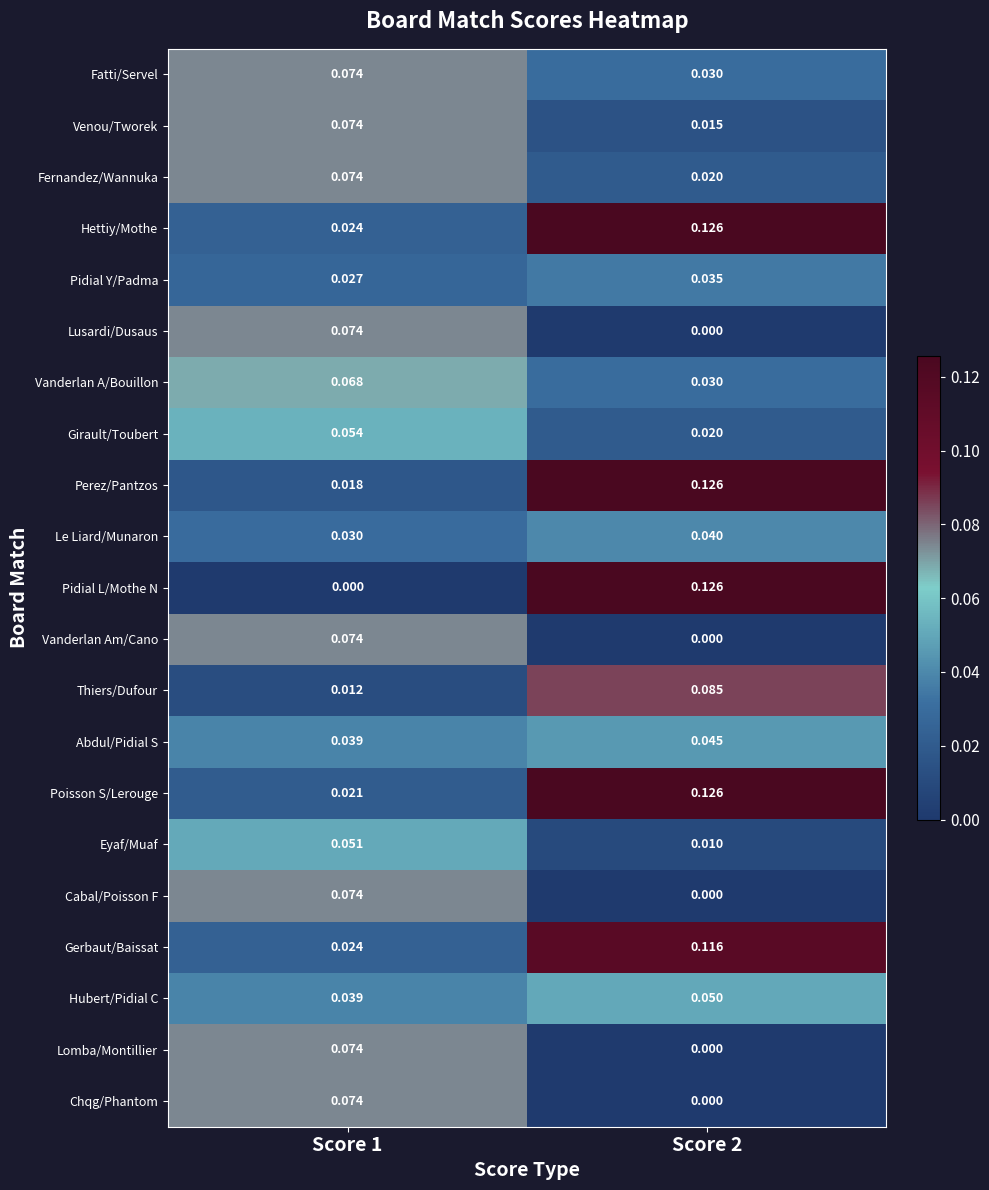

Is the value of Pidial L/Mothe N at Score 1 greater than the value of Gerbaut/Baissat at Score 1?

No